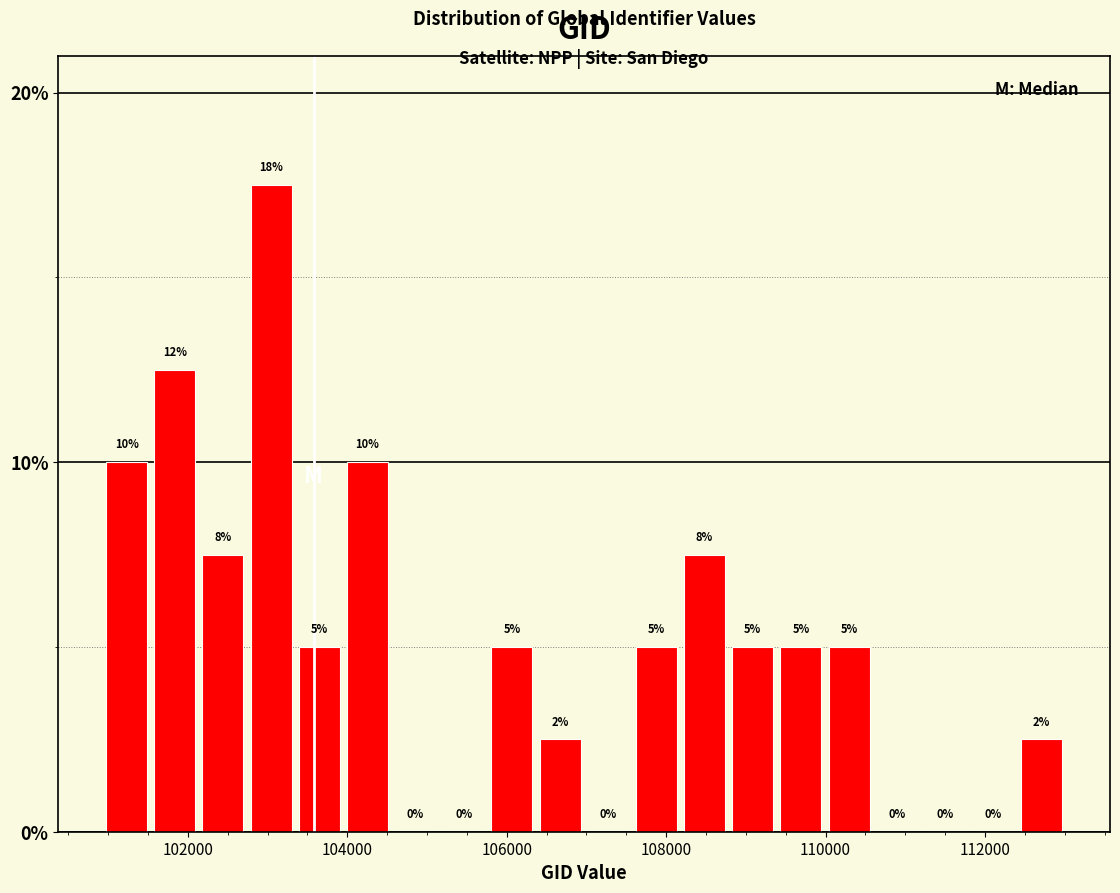

Around what value on the x-axis is the tallest bar? Give the approximate position of its centre, as read against the axis.

103000